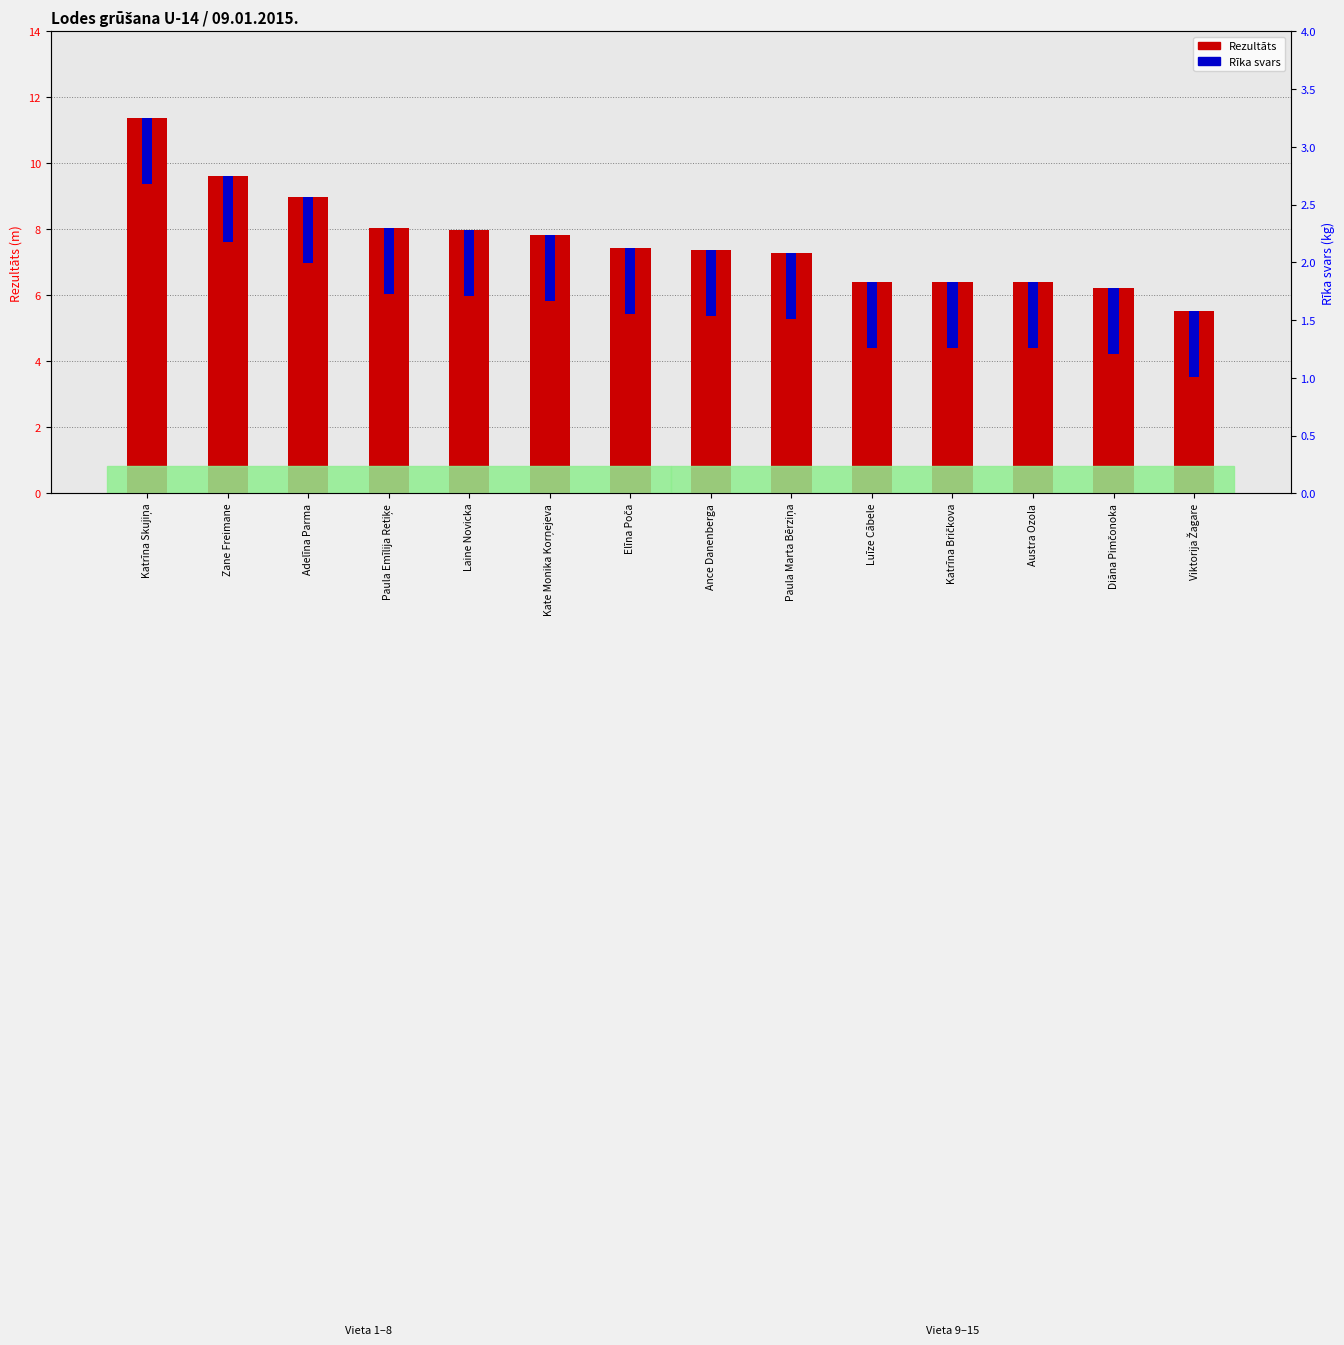

List the labels in order of Rezultāts value, largest first.

Katrīna Skujiņa, Zane Freimane, Adelīna Parma, Paula Emīlija Retiķe, Laine Novicka, Kate Monika Korņejeva, Elīna Poča, Ance Danenberga, Paula Marta Bērziņa, Luīze Cābele, Katrīna Bričkova, Austra Ozola, Diāna Pimčonoka, Viktorija Žagare